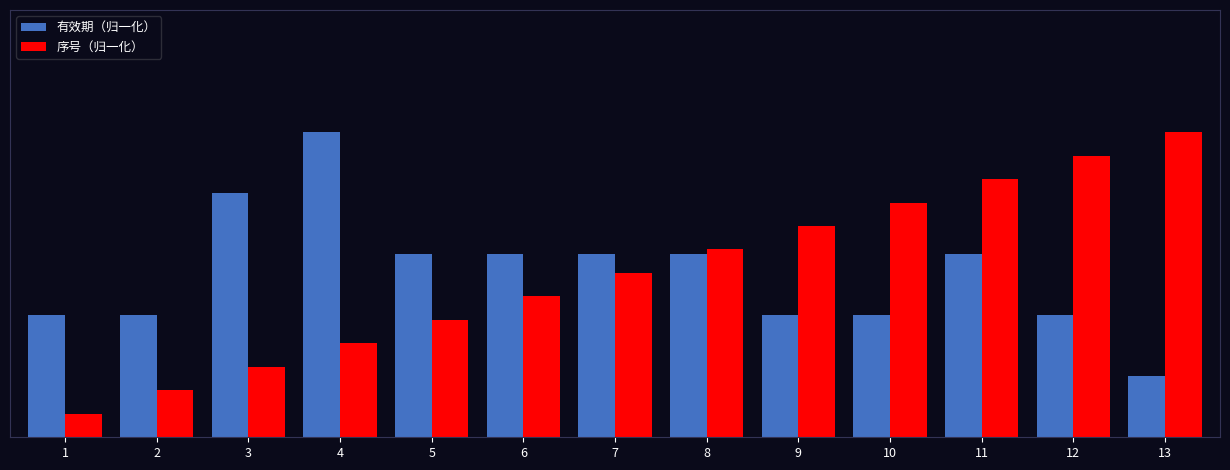

What is the greatest value displayed?

1.0